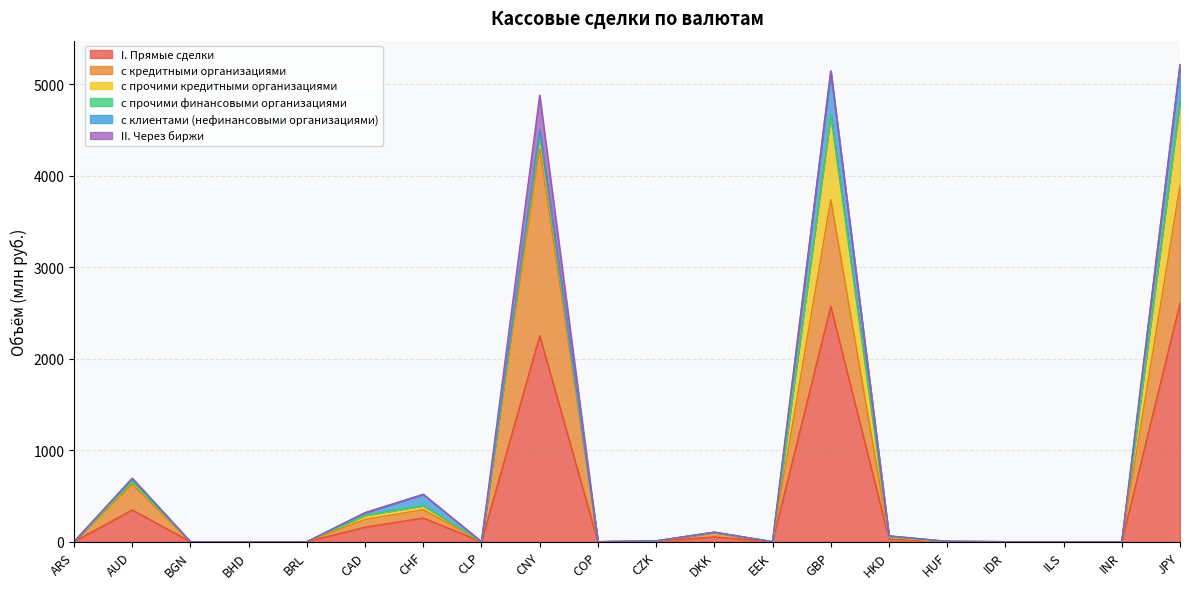

What is the highest value of the II. Через биржи series?

377.0